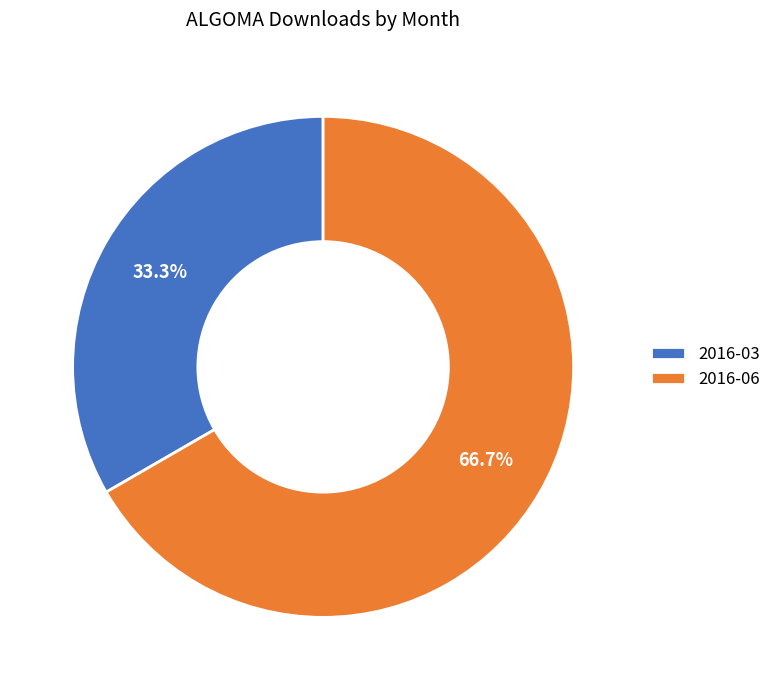

Rank the categories by value from highest to lowest.

2016-06, 2016-03